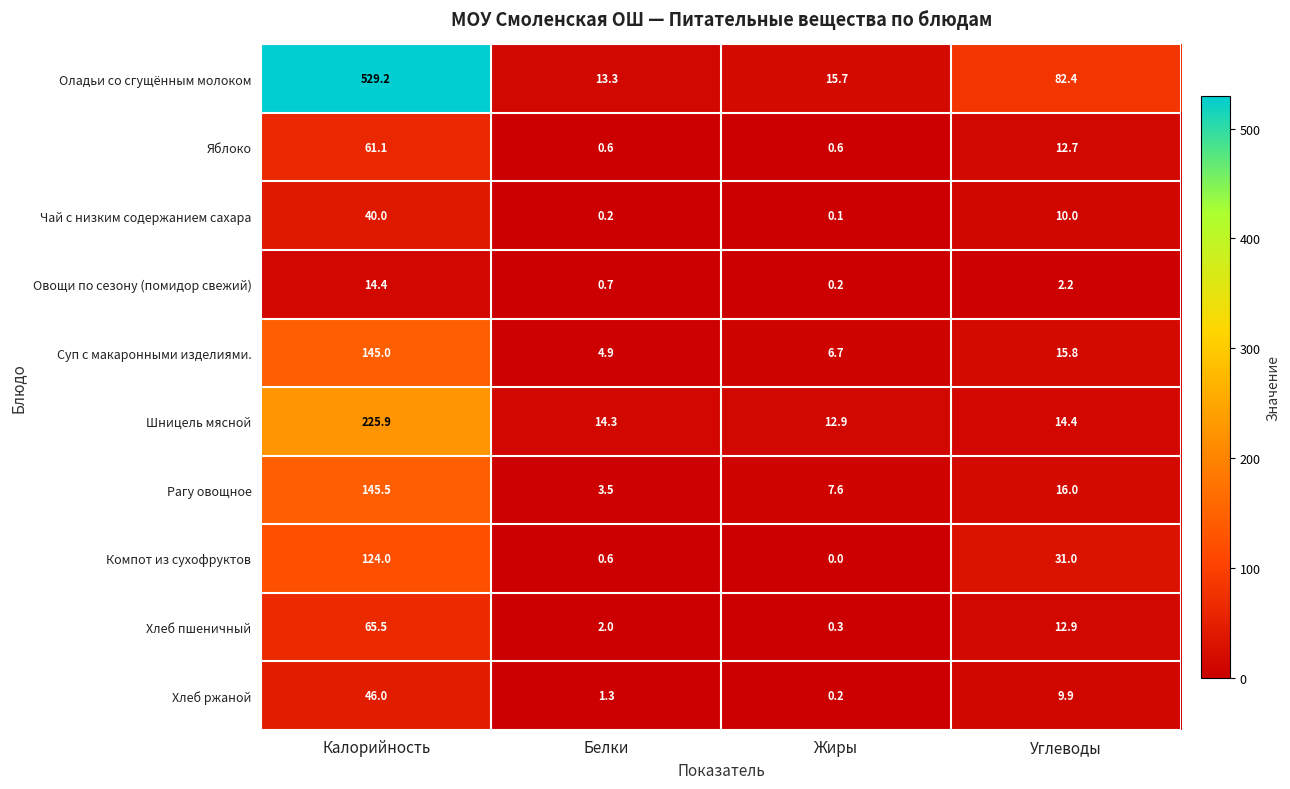

What value does the Суп с макаронными изделиями. series have at Белки?

4.9